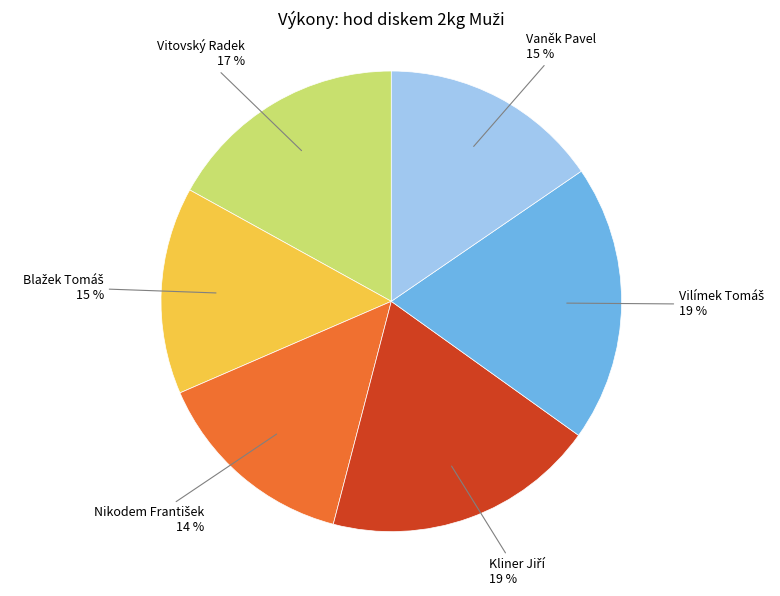

To the nearest percent, what is the average slice percentage?

17%